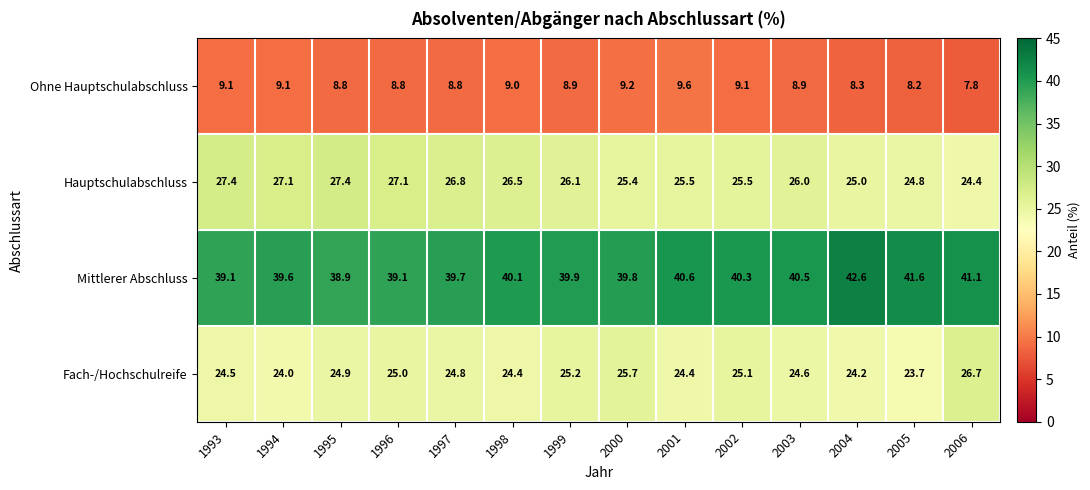

Which label corresponds to the smallest value in the chart?

2006